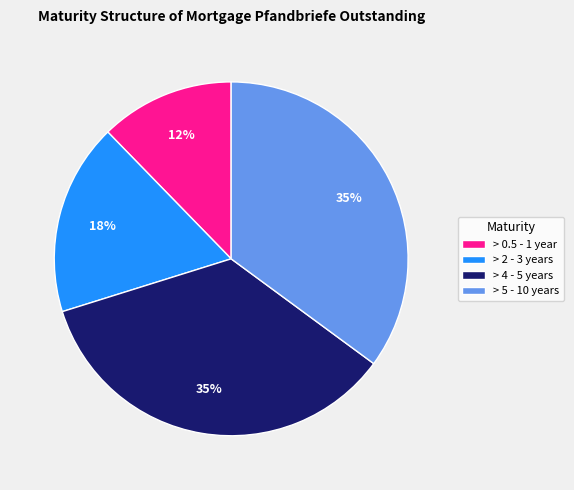

Combined, do > 0.5 - 1 year and > 4 - 5 years account for over 50%?

No